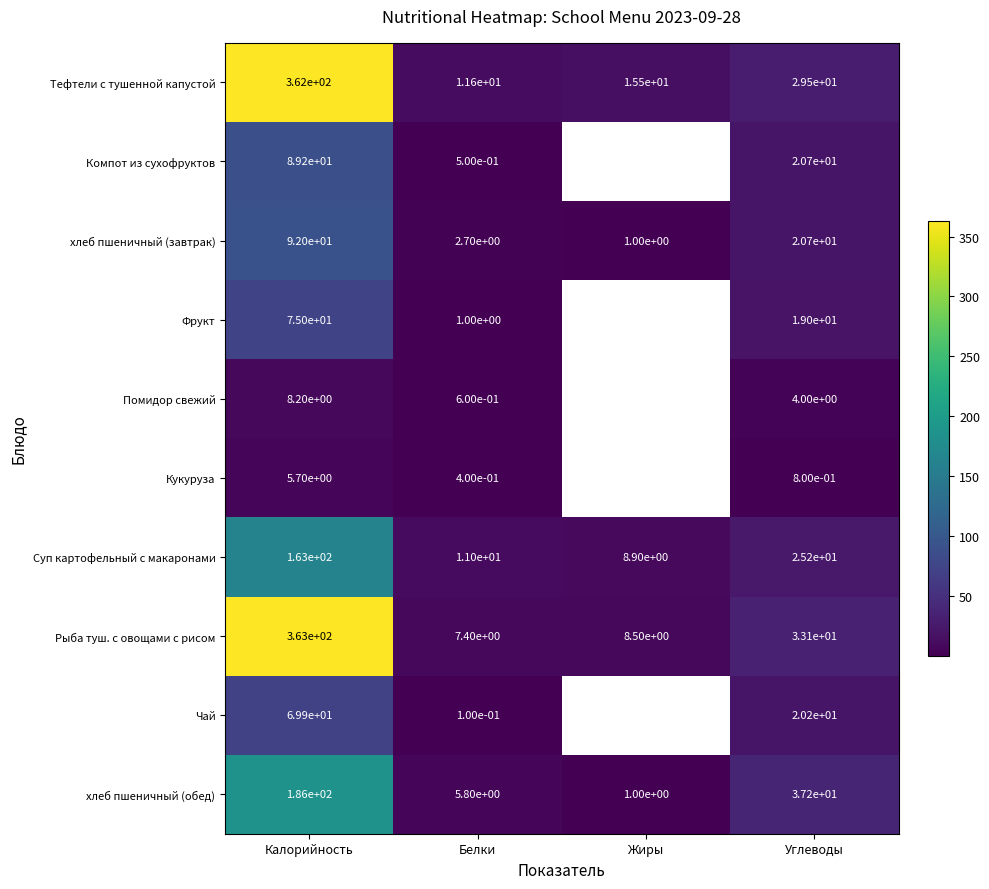

The Суп картофельный с макаронами series shows 272.3 at Калорийность. True or false?

False